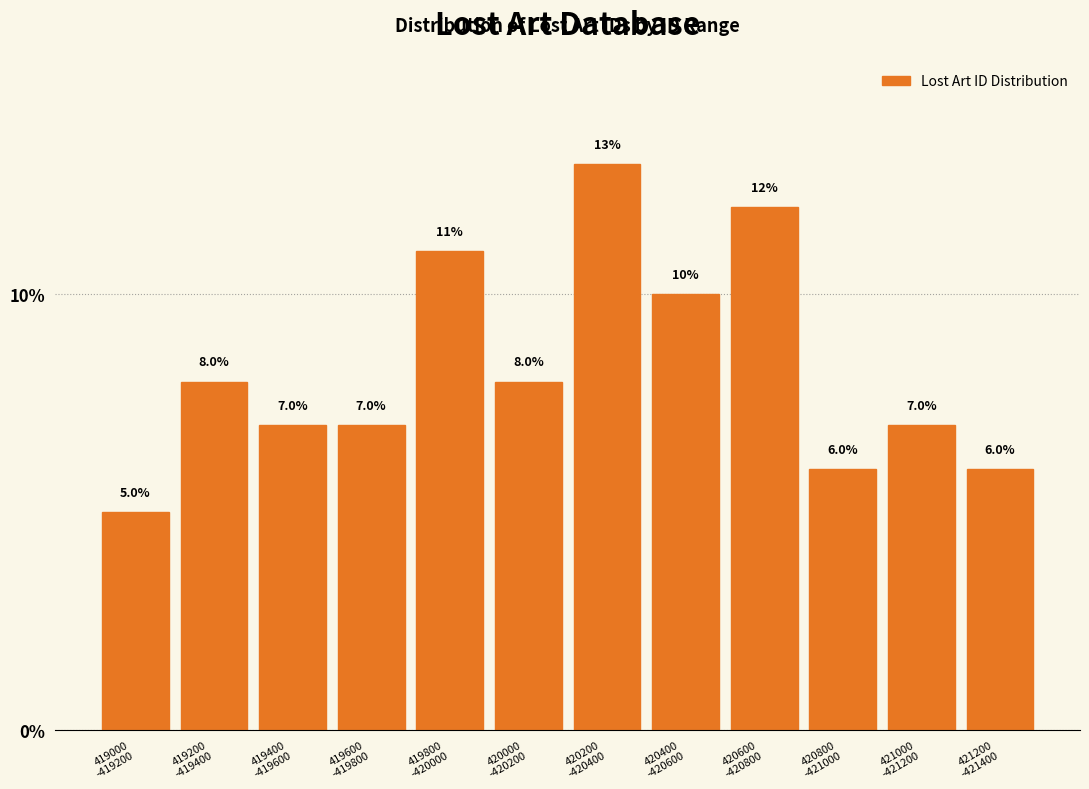

Reading right to left, extract all data points from this chart.

6.0	7.0	6.0	12.0	10.0	13.0	8.0	11.0	7.0	7.0	8.0	5.0